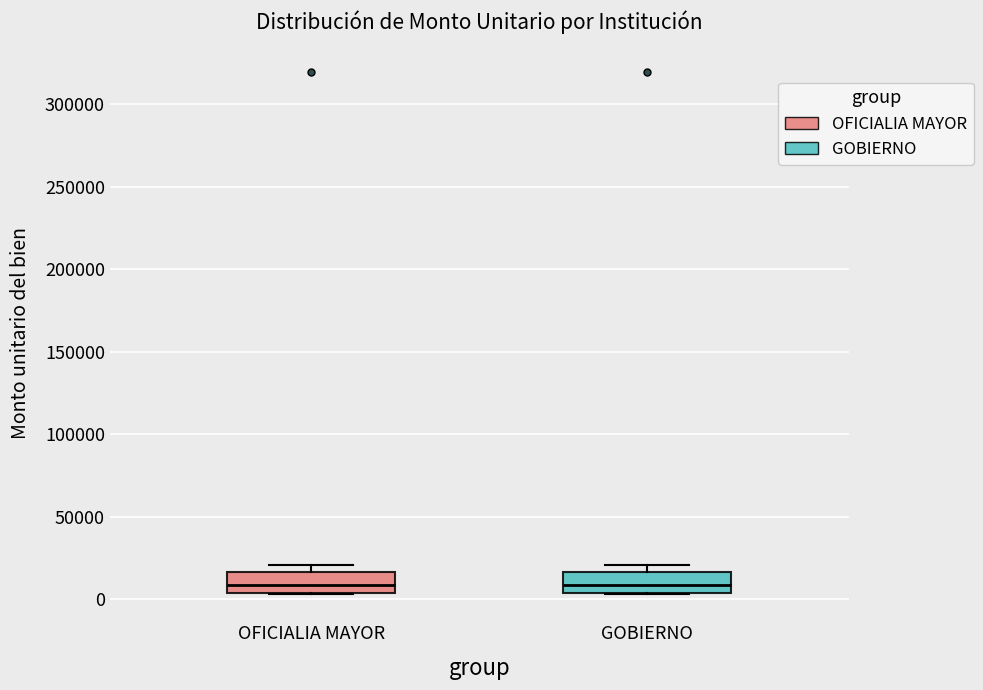

Reading left to right, read every box against the y-axis: the position of its median line, the range the box covers, and the ends of its whiskers. The values are not printed on the chart, so give them approximately, as read against the axis.

OFICIALIA MAYOR: median 10000, box 5000 to 15000, whiskers 5000 to 20000
GOBIERNO: median 10000, box 5000 to 15000, whiskers 5000 to 20000